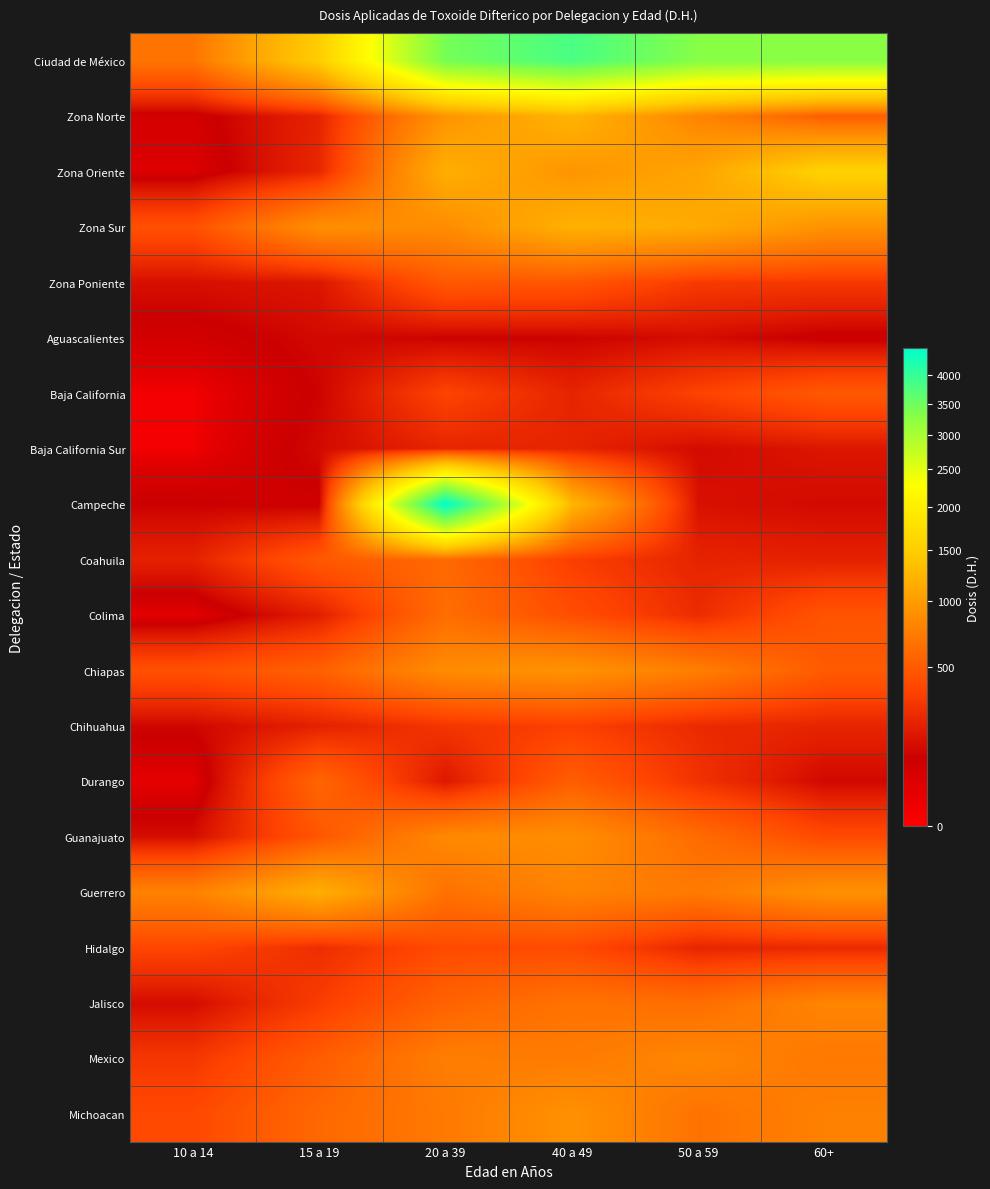

Reading right to left, transcribe all the data shown in this chart.

Ciudad de México: 60+=3283	50 a 59=3308	40 a 49=3816	20 a 39=3442	15 a 19=1491	10 a 14=674
Zona Norte: 60+=514	50 a 59=797	40 a 49=1219	20 a 39=925	15 a 19=215	10 a 14=64
Zona Oriente: 60+=1555	50 a 59=1068	40 a 49=940	20 a 39=1170	15 a 19=227	10 a 14=39
Zona Sur: 60+=910	50 a 59=1128	40 a 49=1186	20 a 39=860	15 a 19=886	10 a 14=435
Zona Poniente: 60+=304	50 a 59=315	40 a 49=471	20 a 39=487	15 a 19=163	10 a 14=136
Aguascalientes: 60+=76	50 a 59=128	40 a 49=98	20 a 39=96	15 a 19=118	10 a 14=67
Baja California: 60+=486	50 a 59=356	40 a 49=216	20 a 39=363	15 a 19=99	10 a 14=3
Baja California Sur: 60+=161	50 a 59=122	40 a 49=218	20 a 39=219	15 a 19=121	10 a 14=5
Campeche: 60+=119	50 a 59=143	40 a 49=1242	20 a 39=4486	15 a 19=78	10 a 14=94
Coahuila: 60+=203	50 a 59=214	40 a 49=337	20 a 39=593	15 a 19=485	10 a 14=204
Colima: 60+=459	50 a 59=247	40 a 49=422	20 a 39=622	15 a 19=192	10 a 14=21
Chiapas: 60+=500	50 a 59=747	40 a 49=916	20 a 39=858	15 a 19=539	10 a 14=436
Chihuahua: 60+=217	50 a 59=241	40 a 49=345	20 a 39=290	15 a 19=203	10 a 14=109
Durango: 60+=113	50 a 59=276	40 a 49=519	20 a 39=164	15 a 19=571	10 a 14=20
Guanajuato: 60+=398	50 a 59=612	40 a 49=872	20 a 39=829	15 a 19=471	10 a 14=131
Guerrero: 60+=899	50 a 59=716	40 a 49=788	20 a 39=652	15 a 19=1164	10 a 14=776
Hidalgo: 60+=239	50 a 59=217	40 a 49=401	20 a 39=404	15 a 19=256	10 a 14=375
Jalisco: 60+=802	50 a 59=628	40 a 49=663	20 a 39=549	15 a 19=327	10 a 14=125
Mexico: 60+=707	50 a 59=813	40 a 49=726	20 a 39=747	15 a 19=512	10 a 14=300
Michoacan: 60+=770	50 a 59=661	40 a 49=906	20 a 39=713	15 a 19=587	10 a 14=391